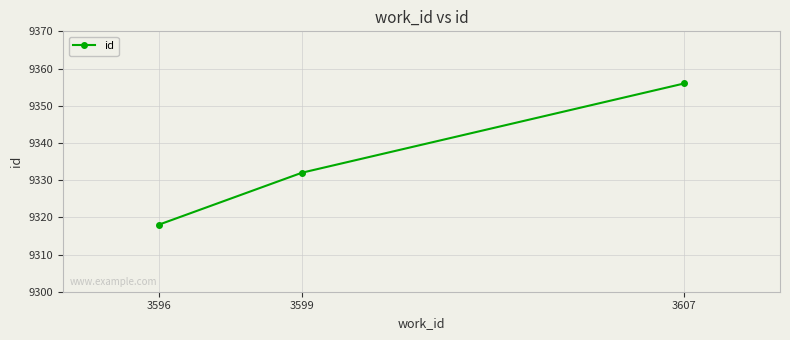

What is the average value?

9335